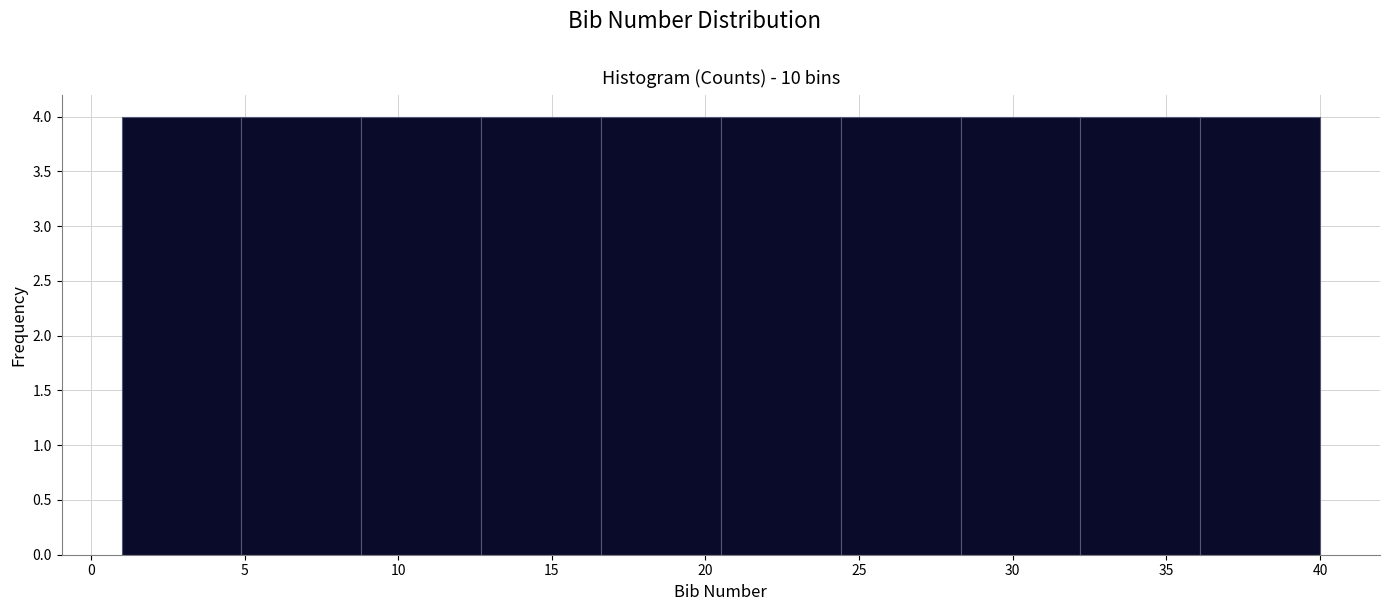

Reading left to right, list every bar in this chart as the range it spans on the x-axis followed by its height. Neither the bar edges nor the heights are printed on the chart, so give them approximately, as read against the axes.

1.0 to 4.9: 4
4.9 to 8.8: 4
8.8 to 12.7: 4
12.7 to 16.6: 4
16.6 to 20.5: 4
20.5 to 24.4: 4
24.4 to 28.3: 4
28.3 to 32.2: 4
32.2 to 36.1: 4
36.1 to 40.0: 4